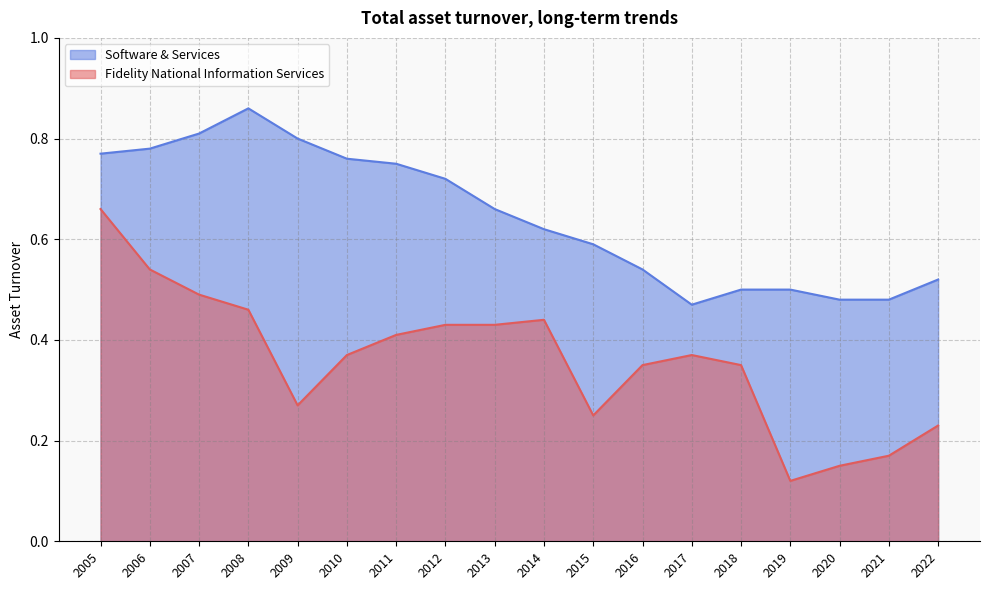

What are all the series names shown in the legend?

Software & Services, Fidelity National Information Services